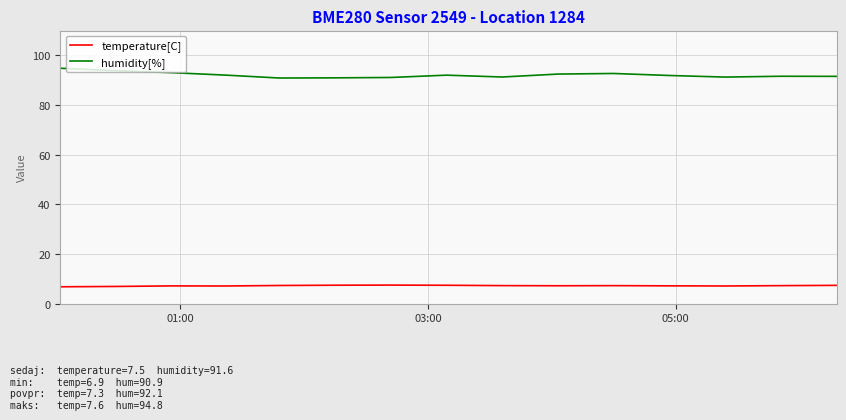

True or false: temperature[C] and humidity[%] cross at least once.

False